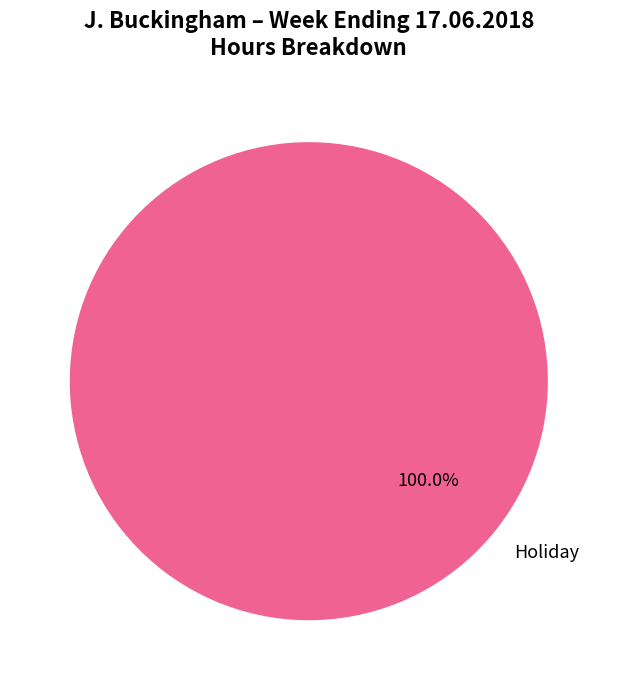

Rank the categories by value from lowest to highest.

Holiday